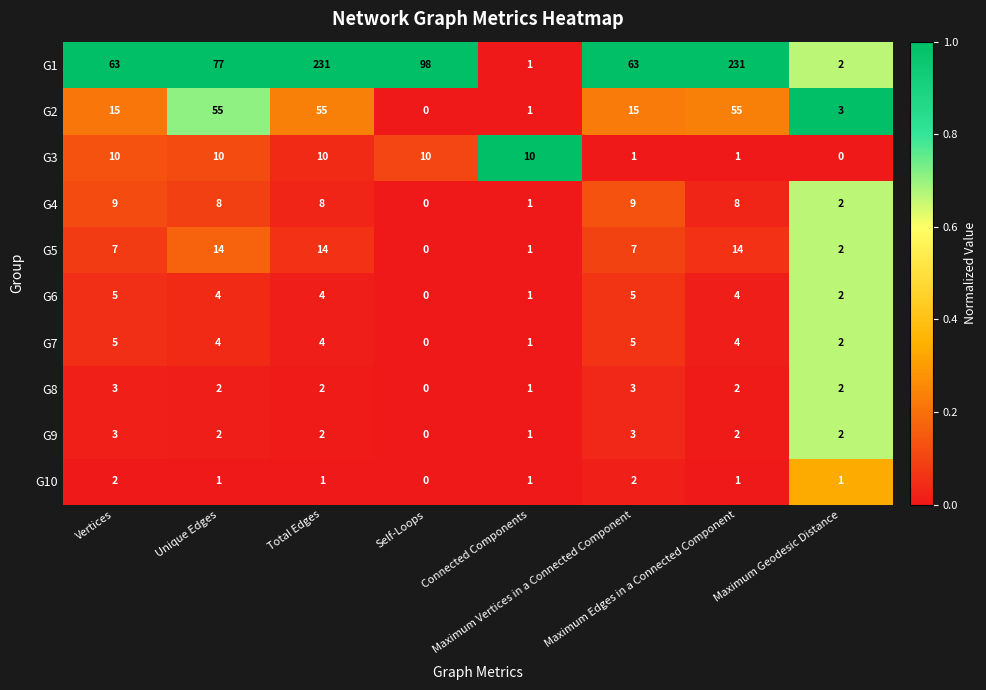

Which series has the largest range (max minus min)?

G1